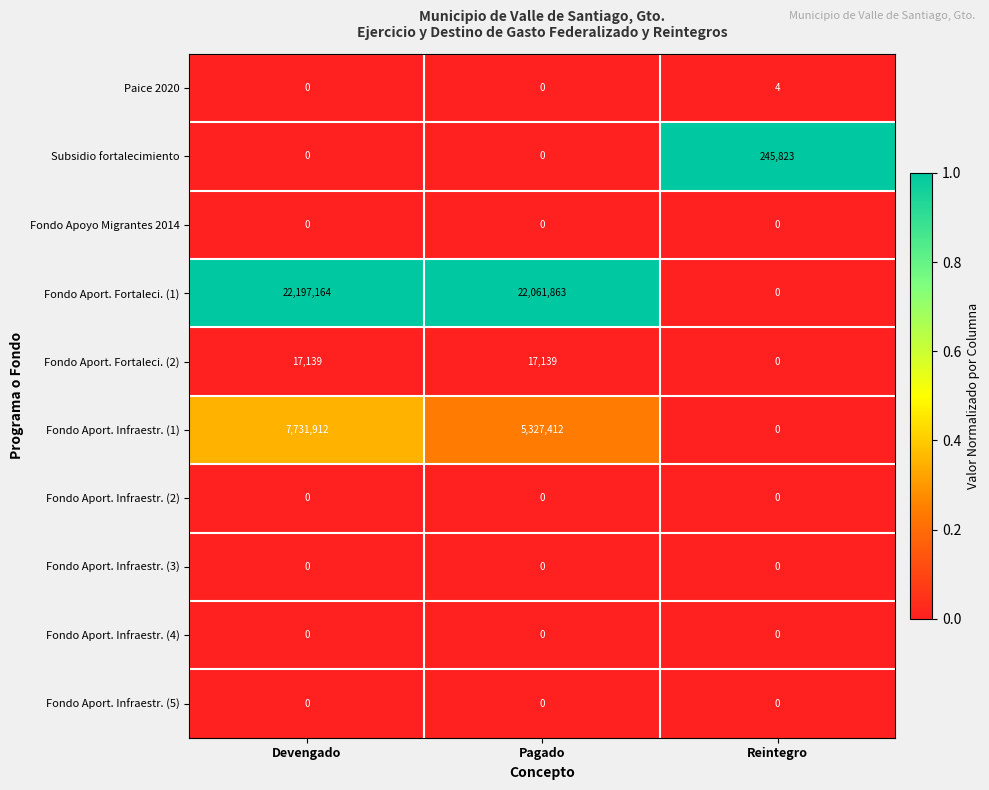

Reading left to right, extract all data points from this chart.

Paice 2020: Devengado=0	Pagado=0	Reintegro=4
Subsidio fortalecimiento: Devengado=0	Pagado=0	Reintegro=245823
Fondo Apoyo Migrantes 2014: Devengado=0	Pagado=0	Reintegro=0
Fondo Aport. Fortaleci. (1): Devengado=22197164	Pagado=22061863	Reintegro=0
Fondo Aport. Fortaleci. (2): Devengado=17139	Pagado=17139	Reintegro=0
Fondo Aport. Infraestr. (1): Devengado=7731912	Pagado=5327412	Reintegro=0
Fondo Aport. Infraestr. (2): Devengado=0	Pagado=0	Reintegro=0
Fondo Aport. Infraestr. (3): Devengado=0	Pagado=0	Reintegro=0
Fondo Aport. Infraestr. (4): Devengado=0	Pagado=0	Reintegro=0
Fondo Aport. Infraestr. (5): Devengado=0	Pagado=0	Reintegro=0